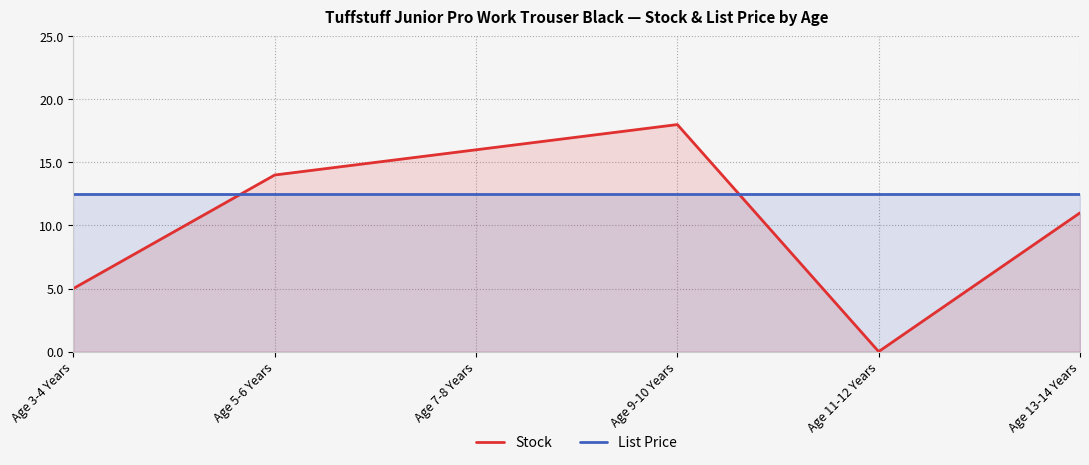

What is the difference between the highest and lowest values at Age 3-4 Years?

7.5